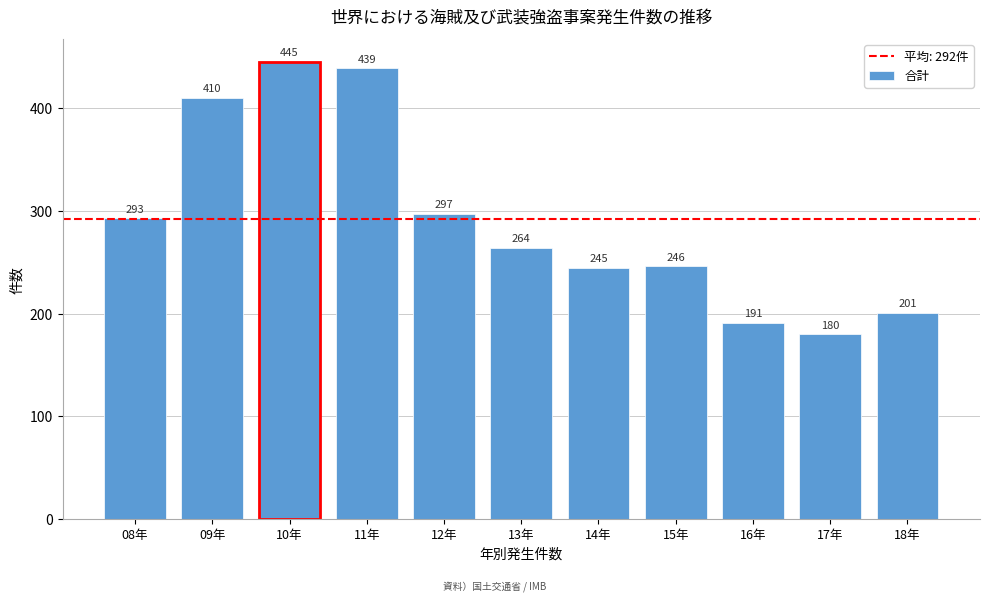

Reading right to left, list all the values displayed in this chart.

18年=201	17年=180	16年=191	15年=246	14年=245	13年=264	12年=297	11年=439	10年=445	09年=410	08年=293